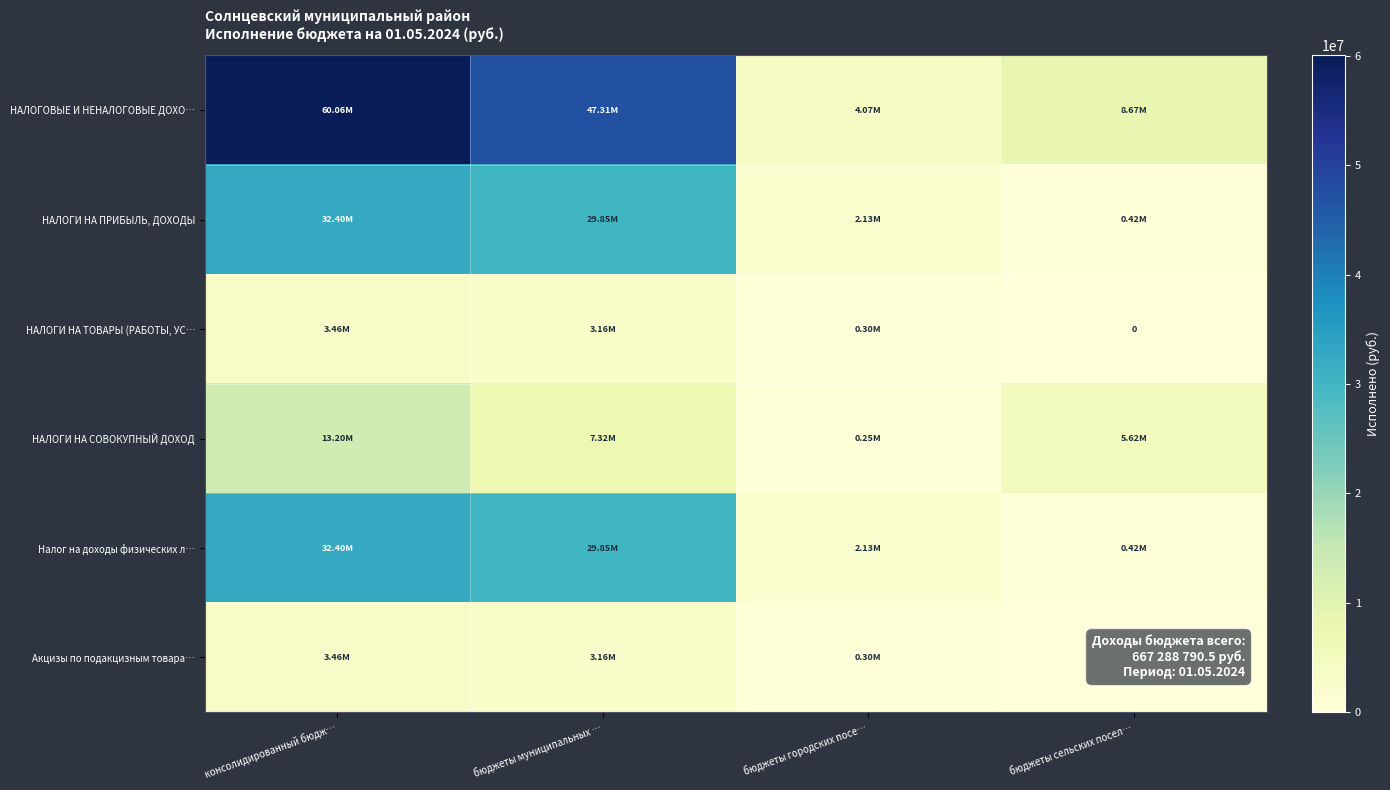

List the series in order of their peak value, lowest first.

НАЛОГИ НА ТОВАРЫ (РАБОТЫ, УС…, Акцизы по подакцизным товара…, НАЛОГИ НА СОВОКУПНЫЙ ДОХОД, НАЛОГИ НА ПРИБЫЛЬ, ДОХОДЫ, Налог на доходы физических л…, НАЛОГОВЫЕ И НЕНАЛОГОВЫЕ ДОХО…